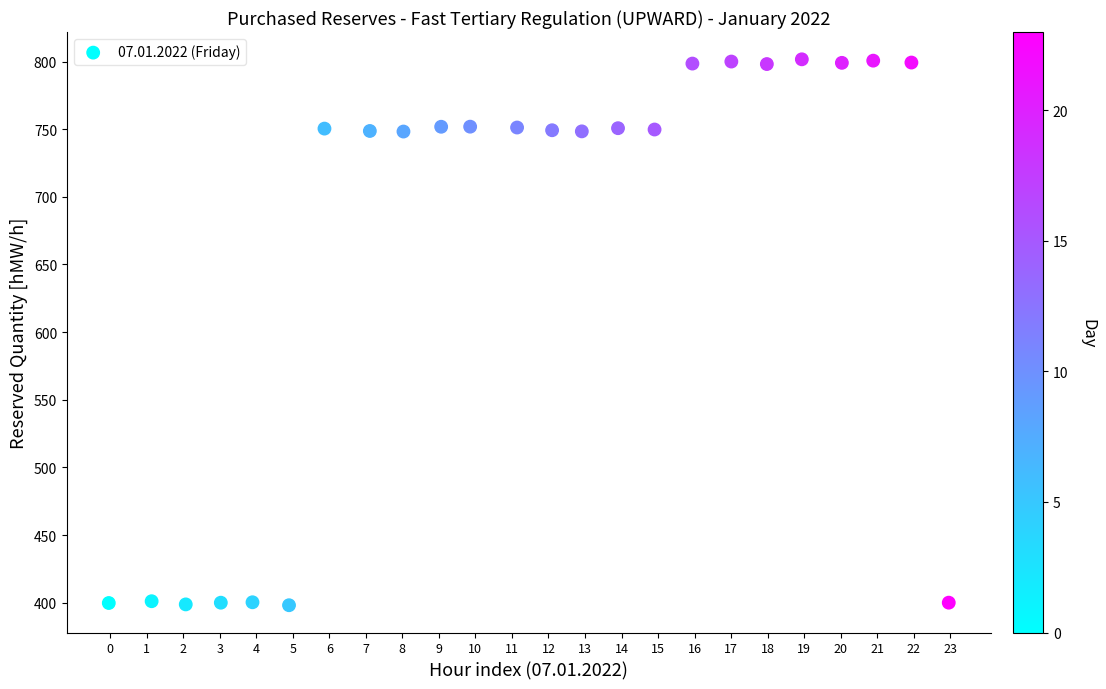

What is the range of Y values (max minus min)?

403.5